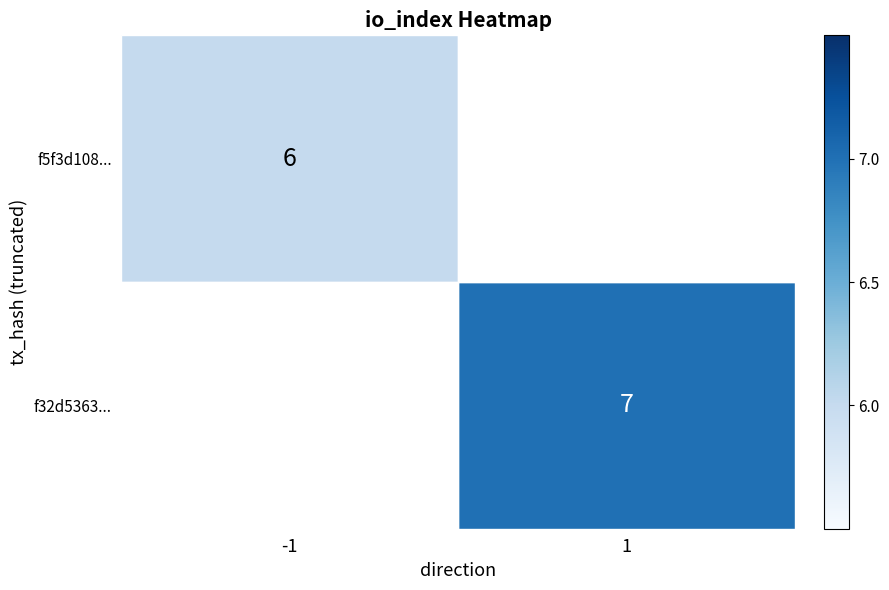

True or false: f32d5363... has a value of 3.2 at 1.

False